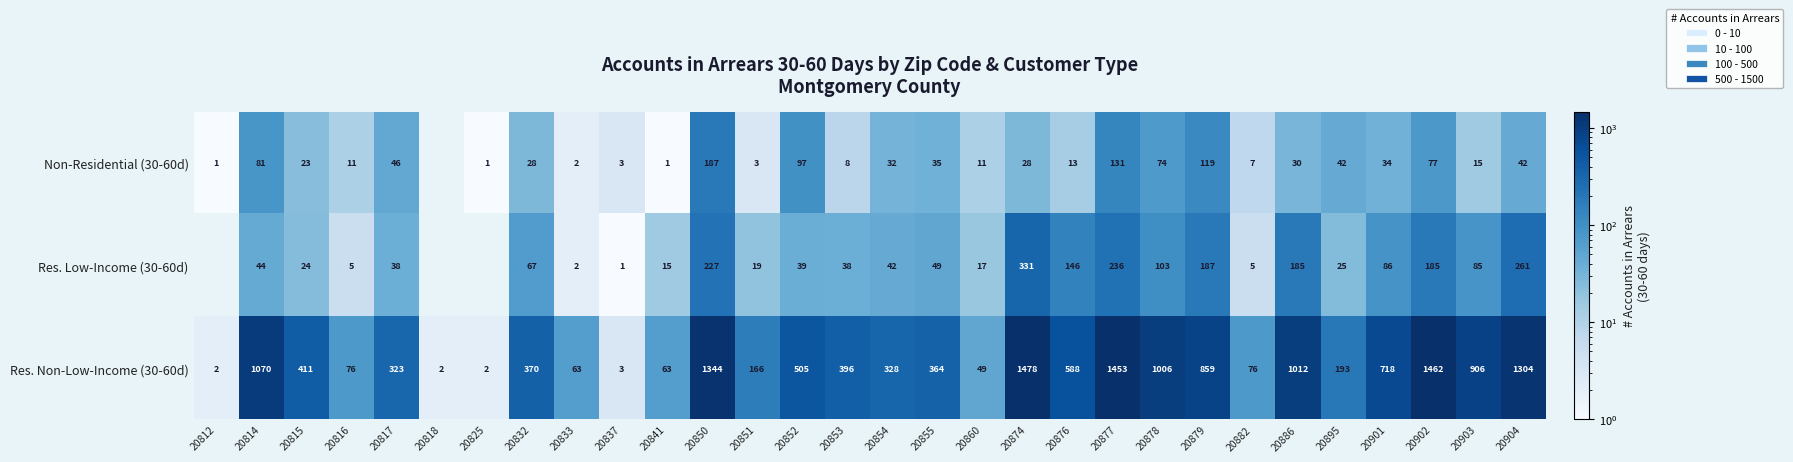

What is the difference between the Res. Low-Income (30-60d) values at 20886 and 20852?

146